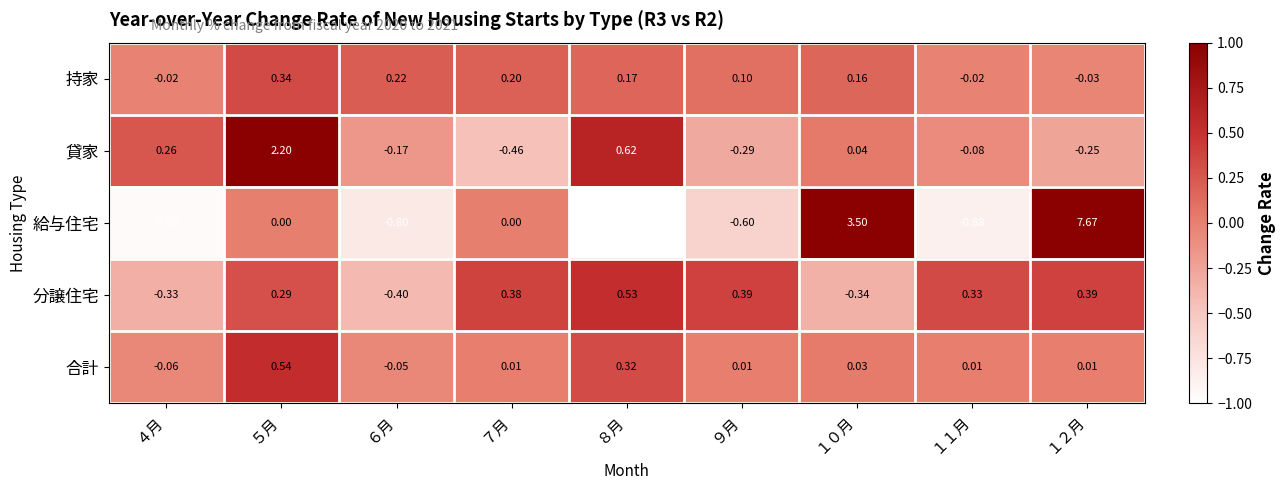

Between ７月 and １０月, which series saw the biggest shift?

給与住宅